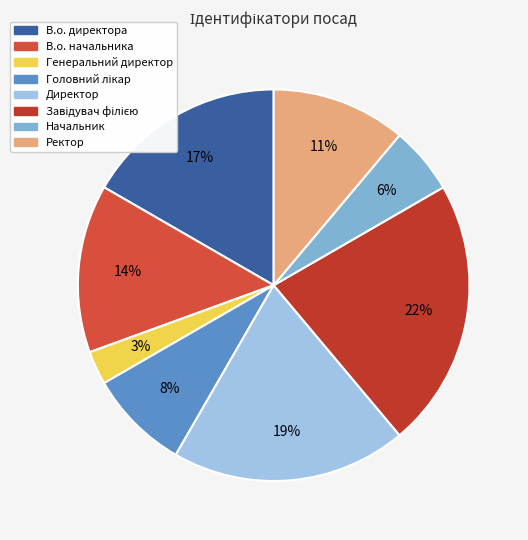

Between В.о. директора and В.о. начальника, which is larger?

В.о. директора